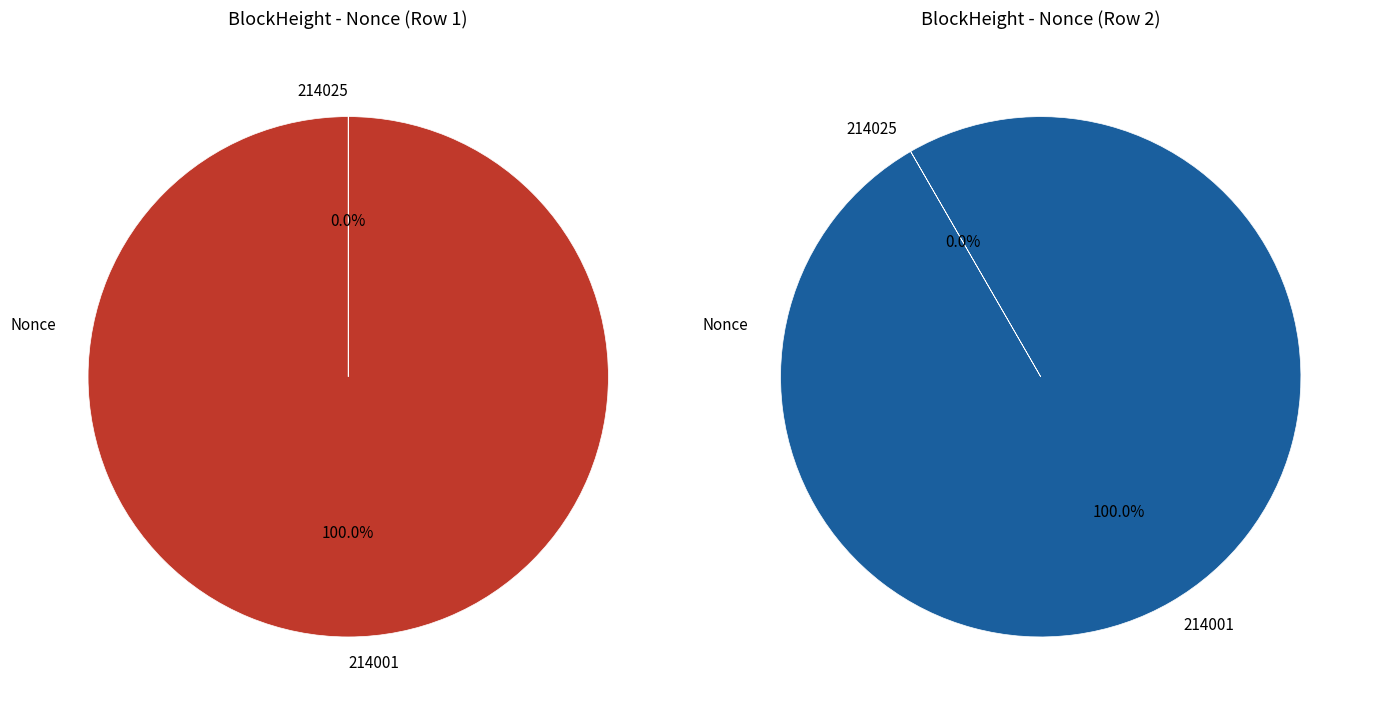

How many segments does this pie chart have?

2